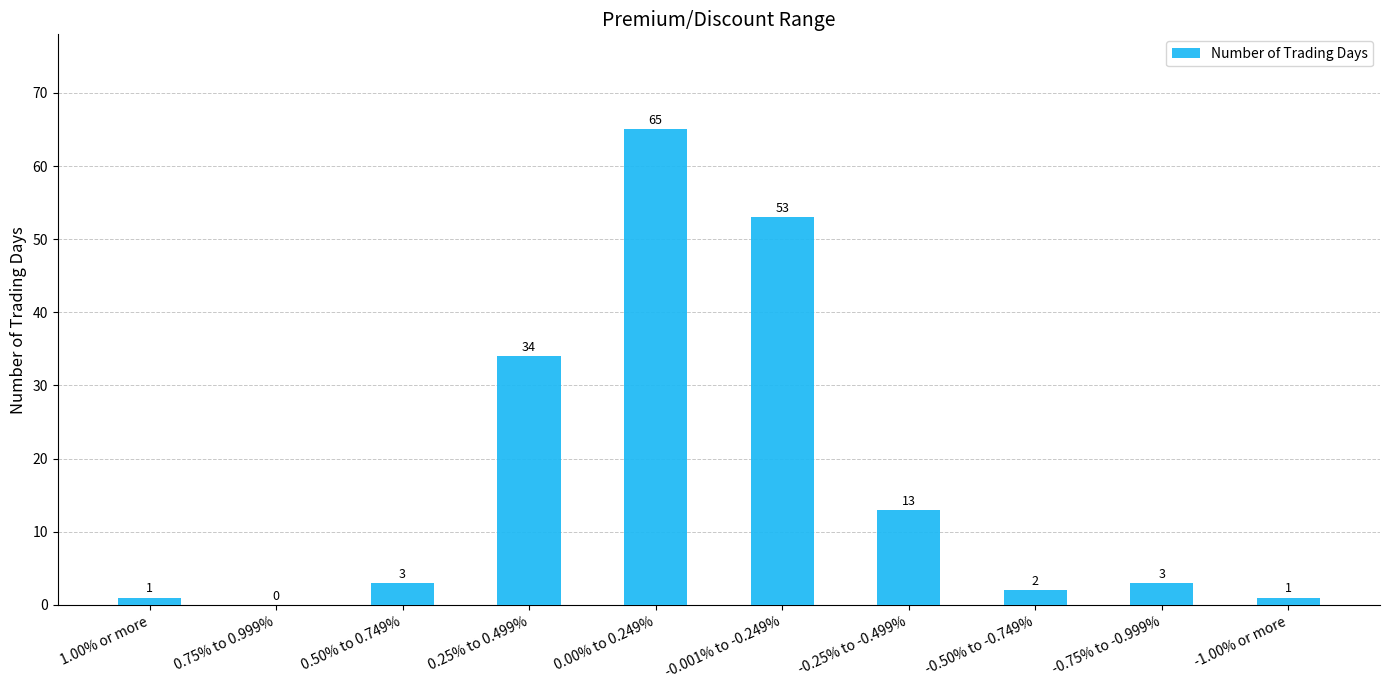

Are the bars horizontal?

No